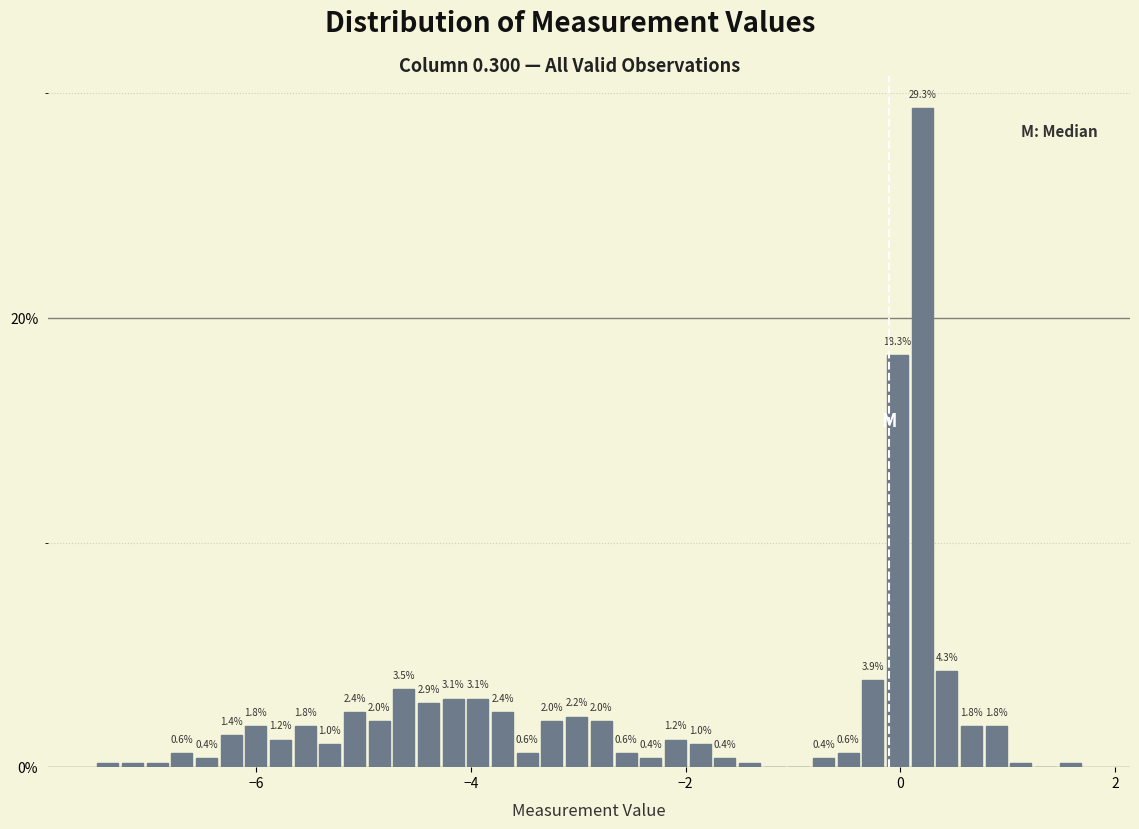

Around what value on the x-axis is the tallest bar? Give the approximate position of its centre, as read against the axis.

0.2